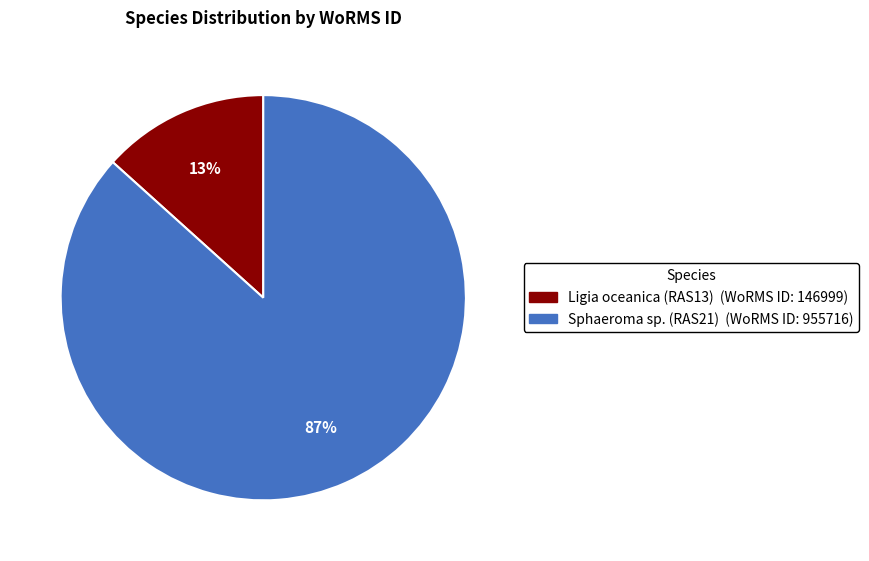

Is the sum of Ligia oceanica (RAS13) (WoRMS ID: 146999) and Sphaeroma sp. (RAS21) (WoRMS ID: 955716) greater than half?

Yes